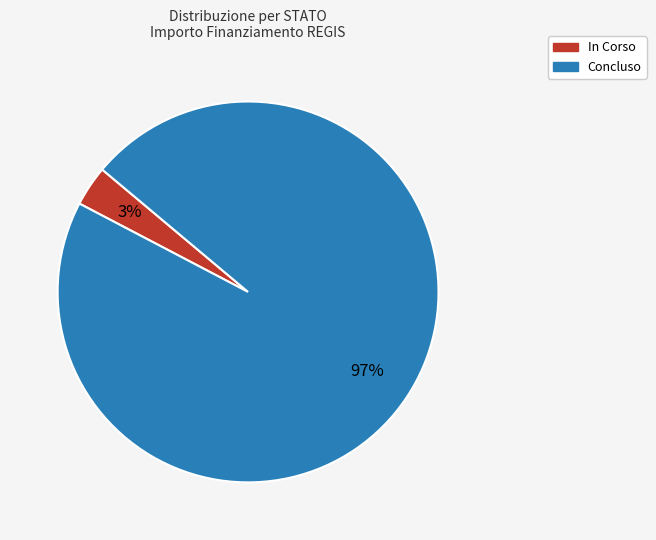

Is there a majority slice in this chart?

Yes